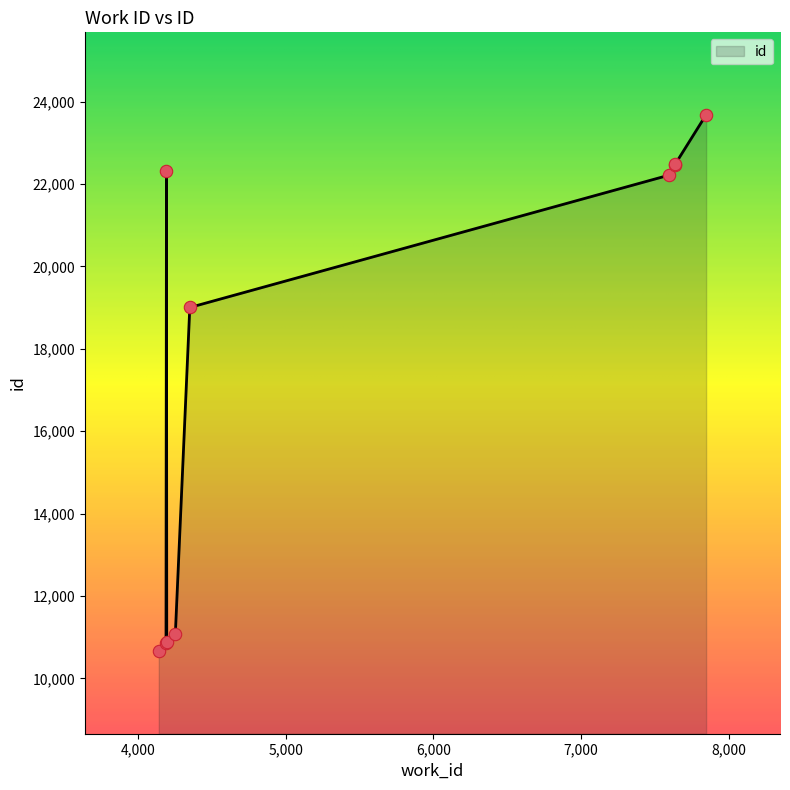

What is the change in value from 7593 to 7636?

+258